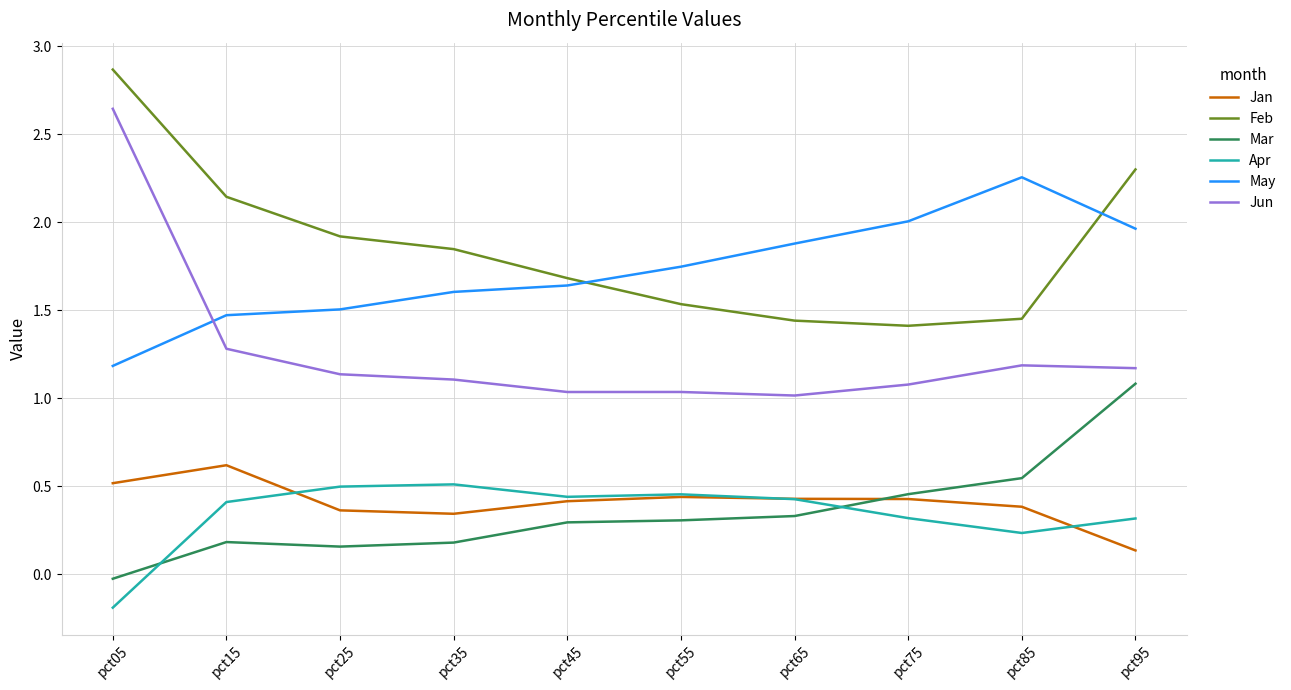

Does the chart display data point markers on the line(s)?

No